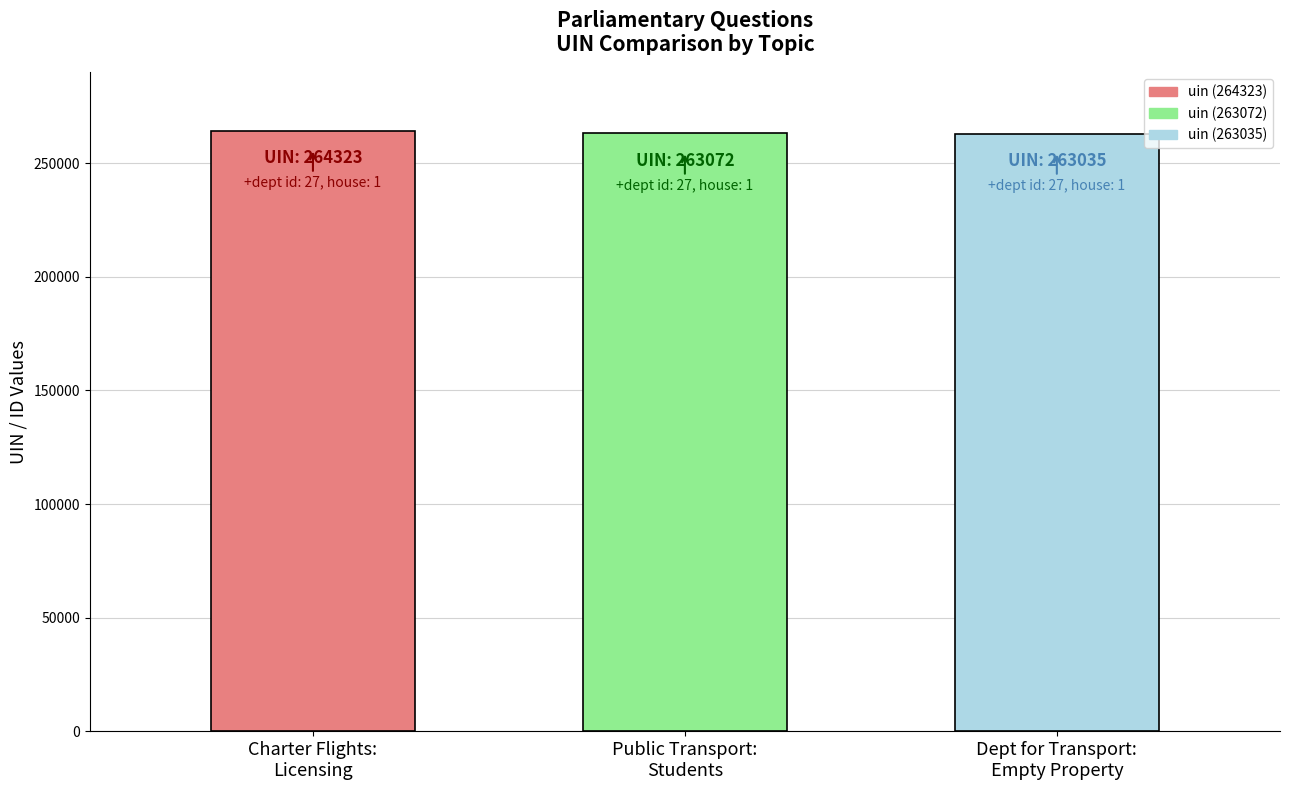

Are the bars grouped side by side (vs. stacked)?

No